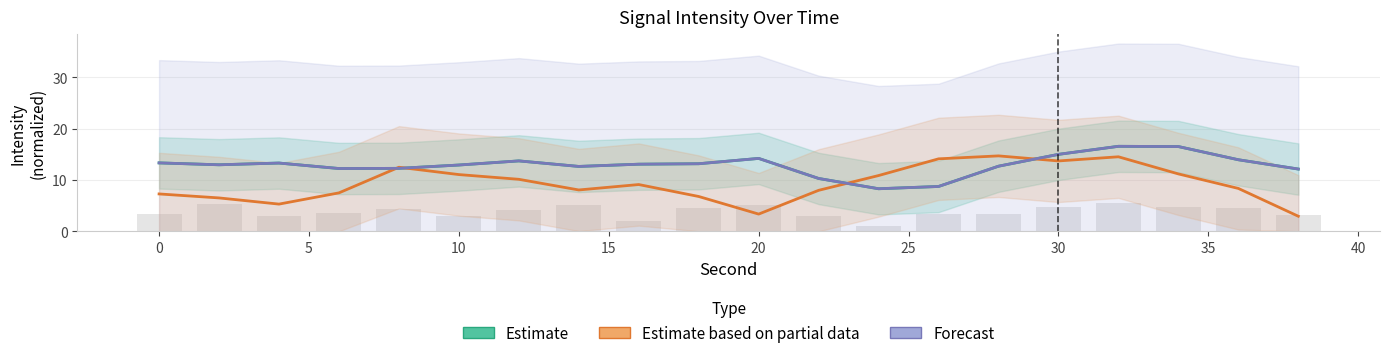

True or false: Estimate based on partial data has a value of 12.1 at 35.

False